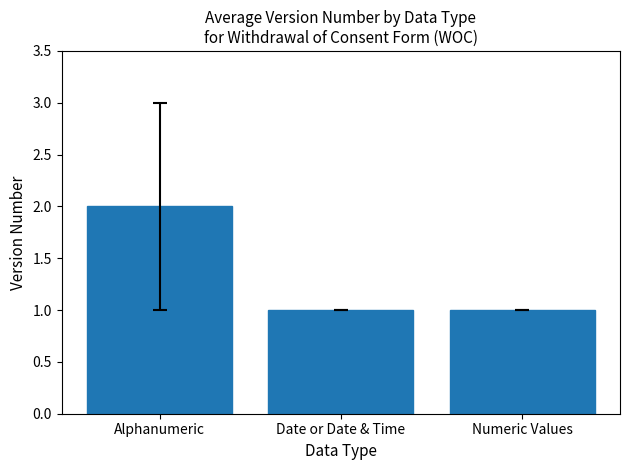

Reading left to right, extract all data points from this chart.

2	1	1